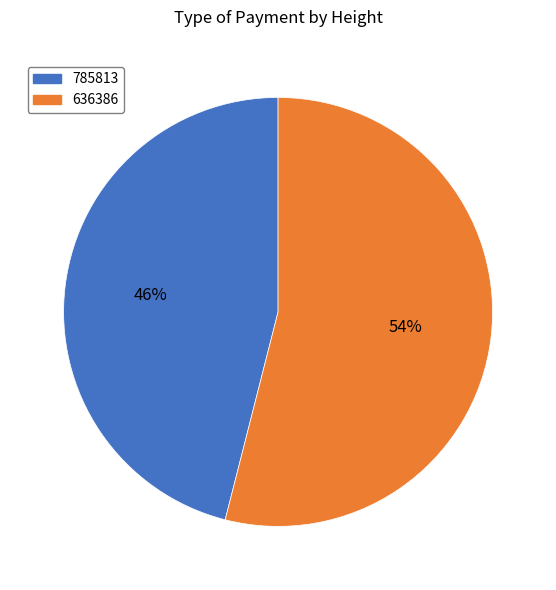

To the nearest percent, what is the difference between the largest and smallest slice percentages?

8%